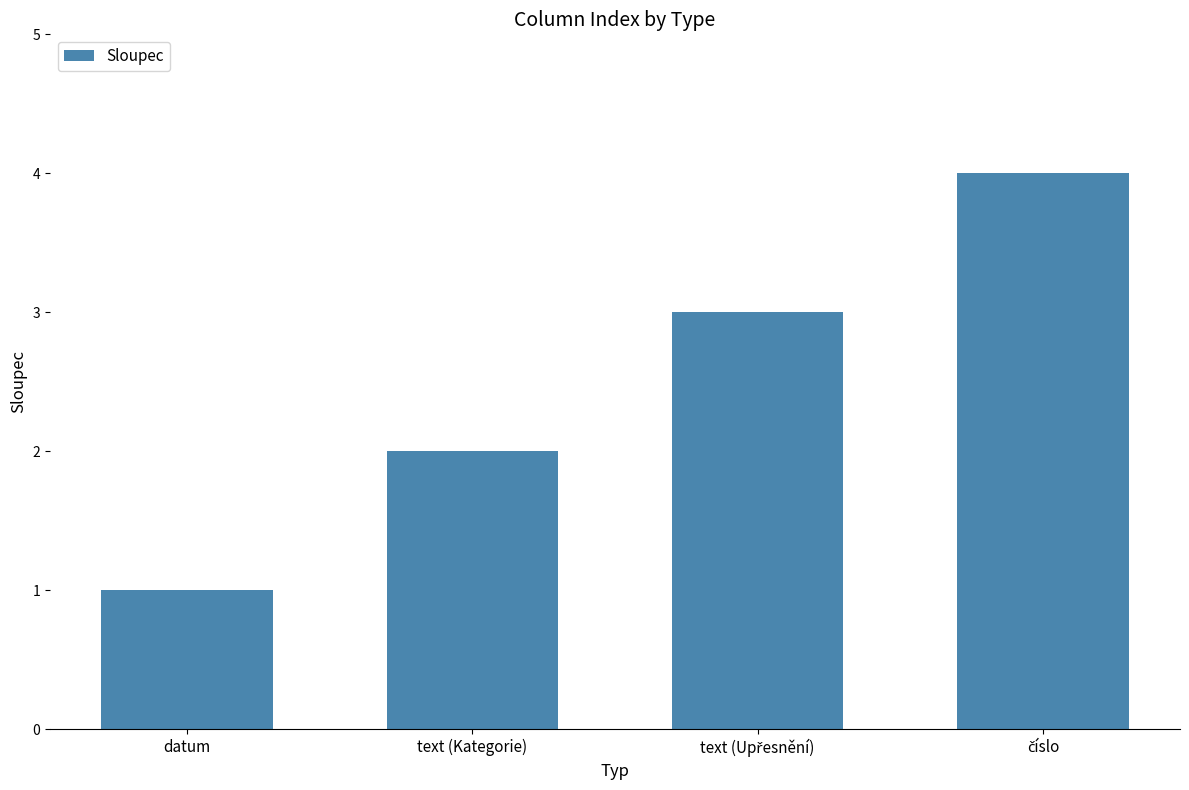

Which category has the lowest value across all series?

datum